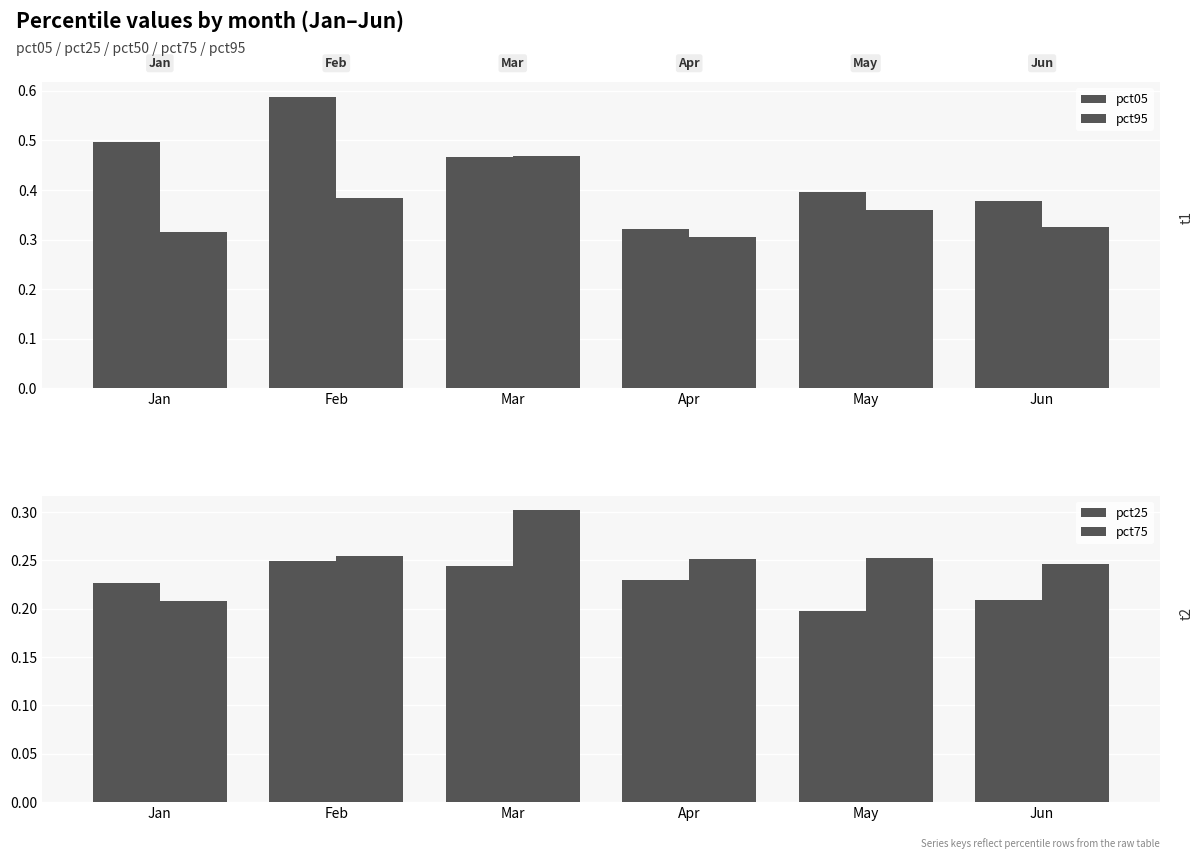

Reading left to right, extract all data points from this chart.

pct05: 0.5	0.6	0.5	0.3	0.4	0.4
pct95: 0.3	0.4	0.5	0.3	0.4	0.3
pct25: 0.2	0.2	0.2	0.2	0.2	0.2
pct75: 0.2	0.3	0.3	0.3	0.3	0.2